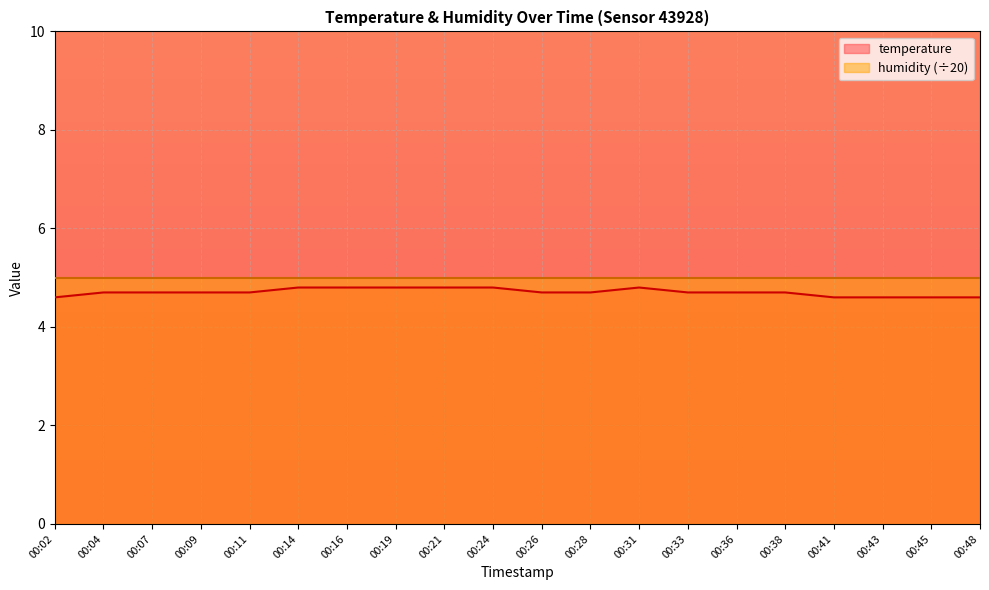

How many lines are shown in the chart?

2